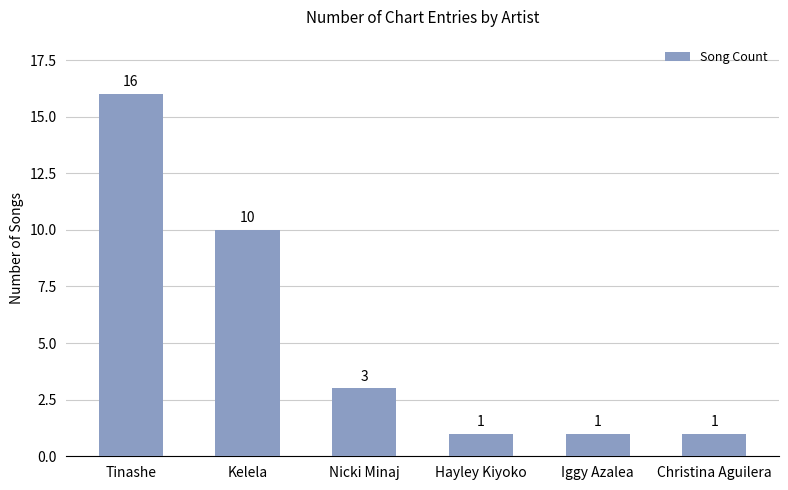

How many data points are less than 3?

3